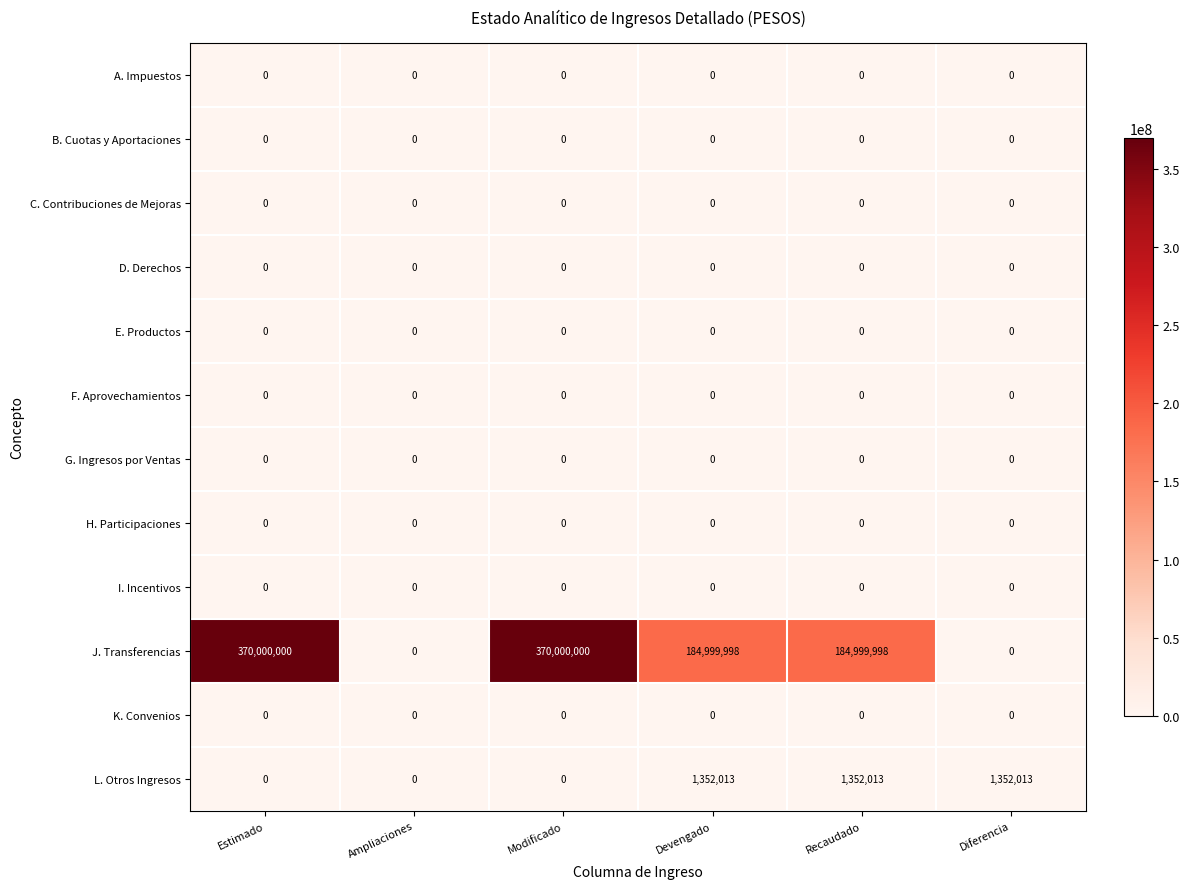

At how many categories does at least one series exceed 21552812?

4